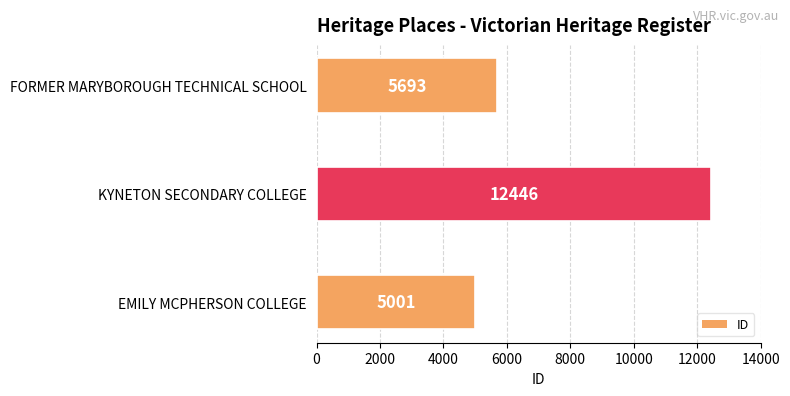

What is the sum of the values at EMILY MCPHERSON COLLEGE and KYNETON SECONDARY COLLEGE?

17447